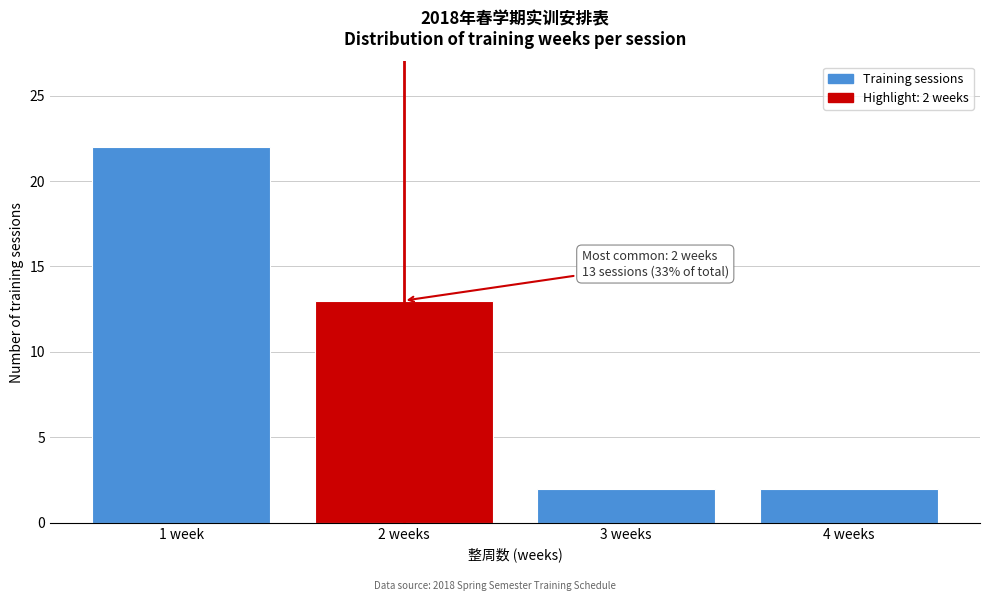

Reading left to right, what are all the values shown in this chart?

22	13	2	2